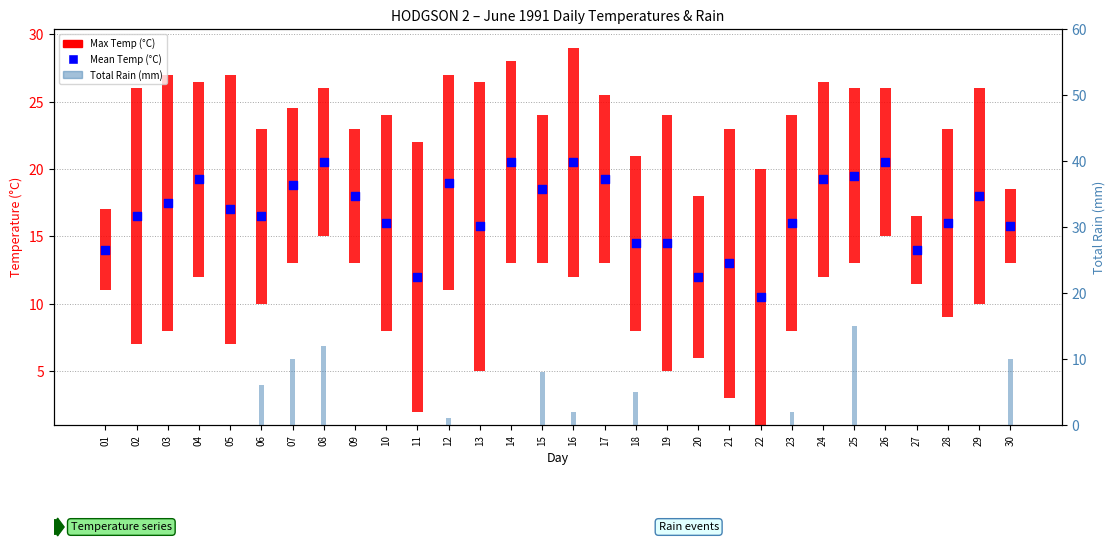

Is the value of Total Rain (mm) at 04 greater than the value of Mean Temp (°C) at 28?

No